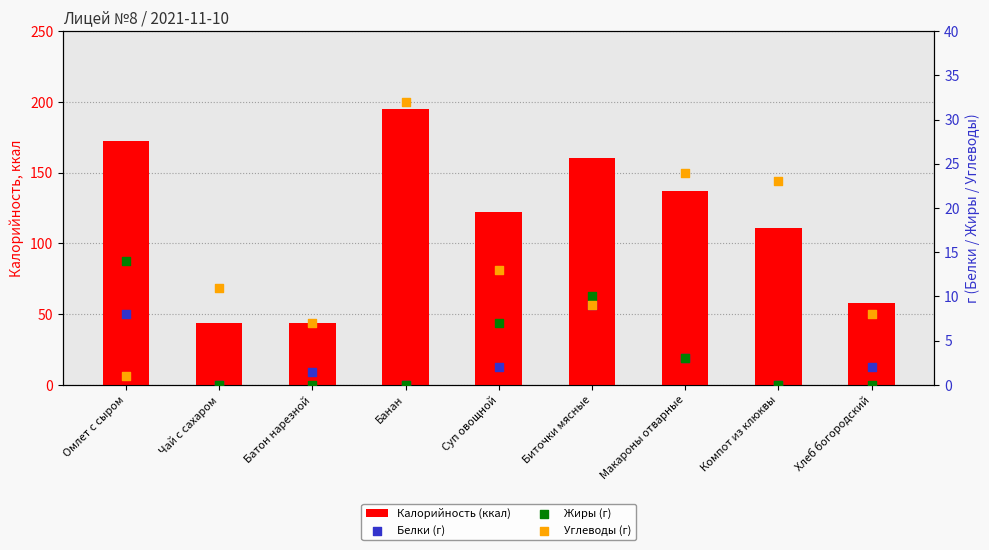

At how many categories does at least one series exceed 118?

5